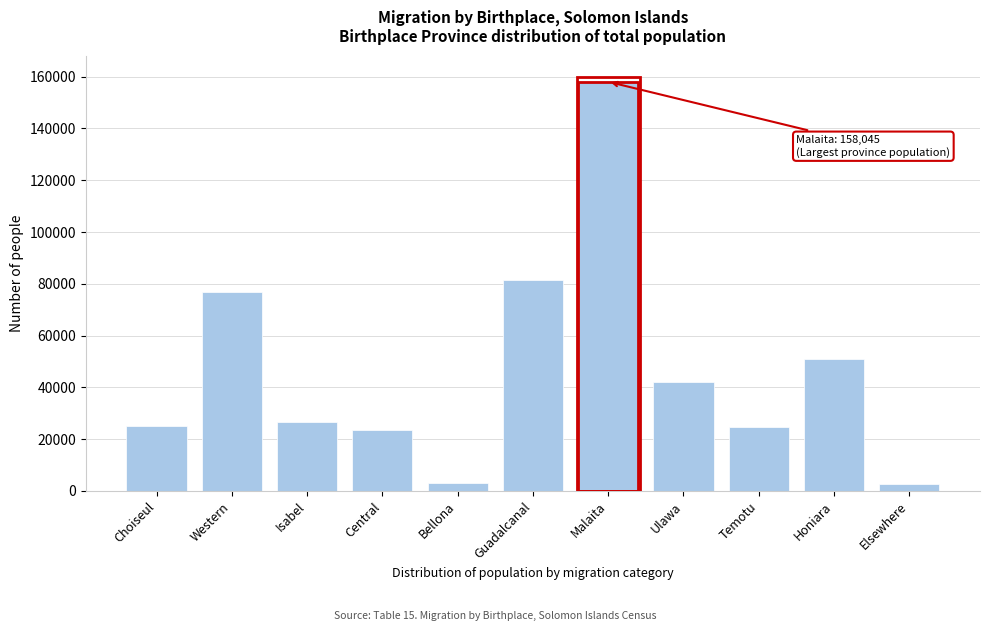

True or false: the data shows 4745 at Central.

False